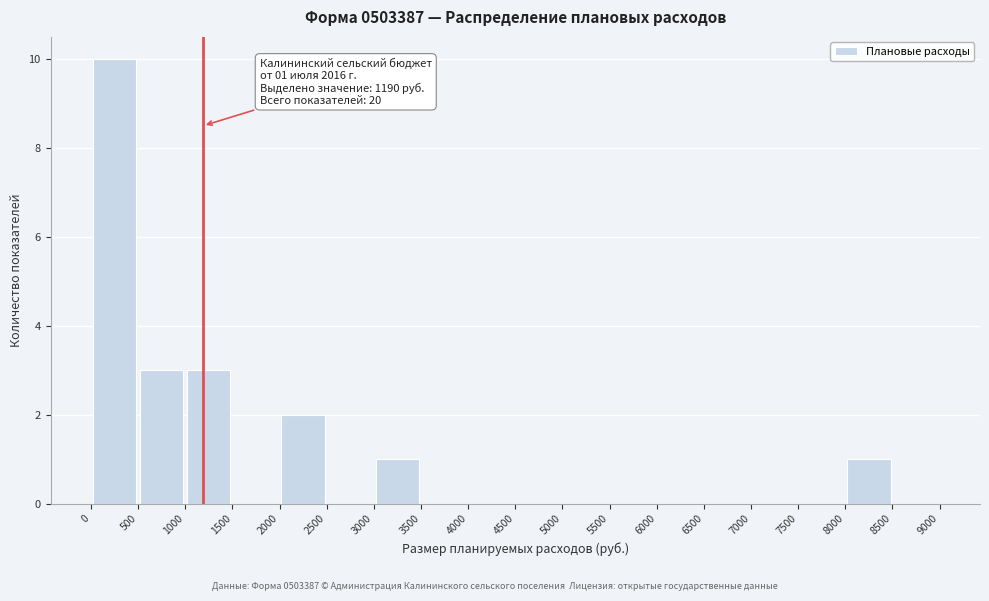

Which range on the x-axis has the tallest bar?

0 to 500